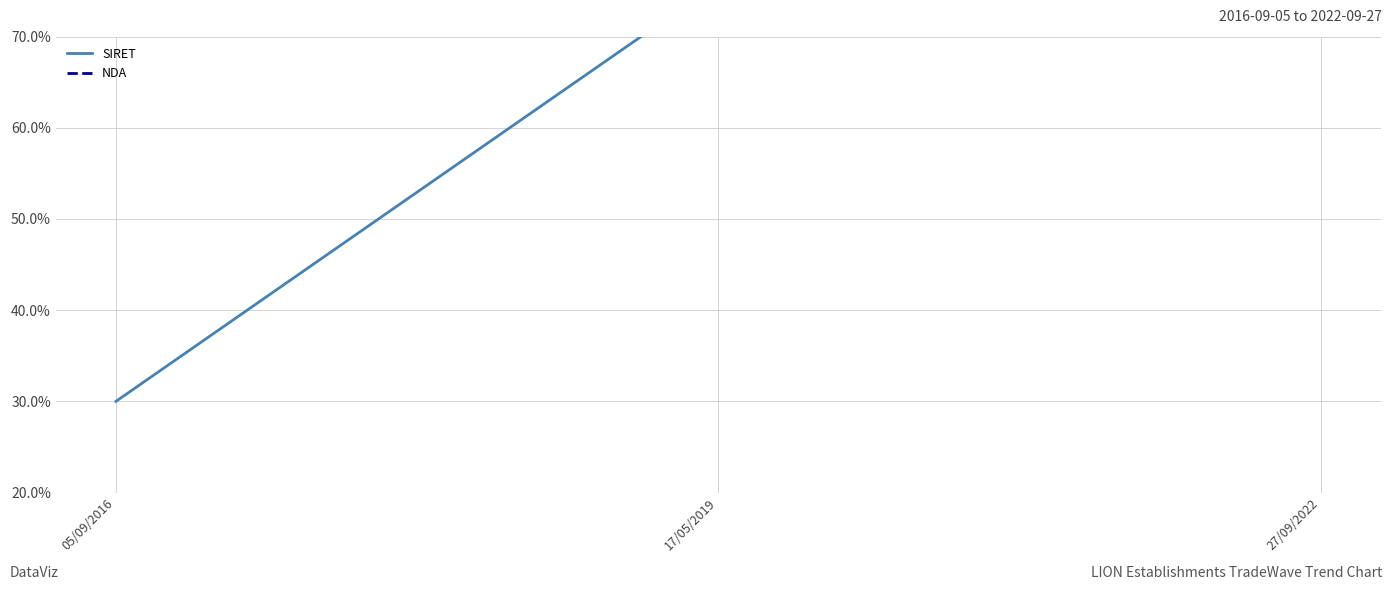

What position from the right is 05/09/2016?

3